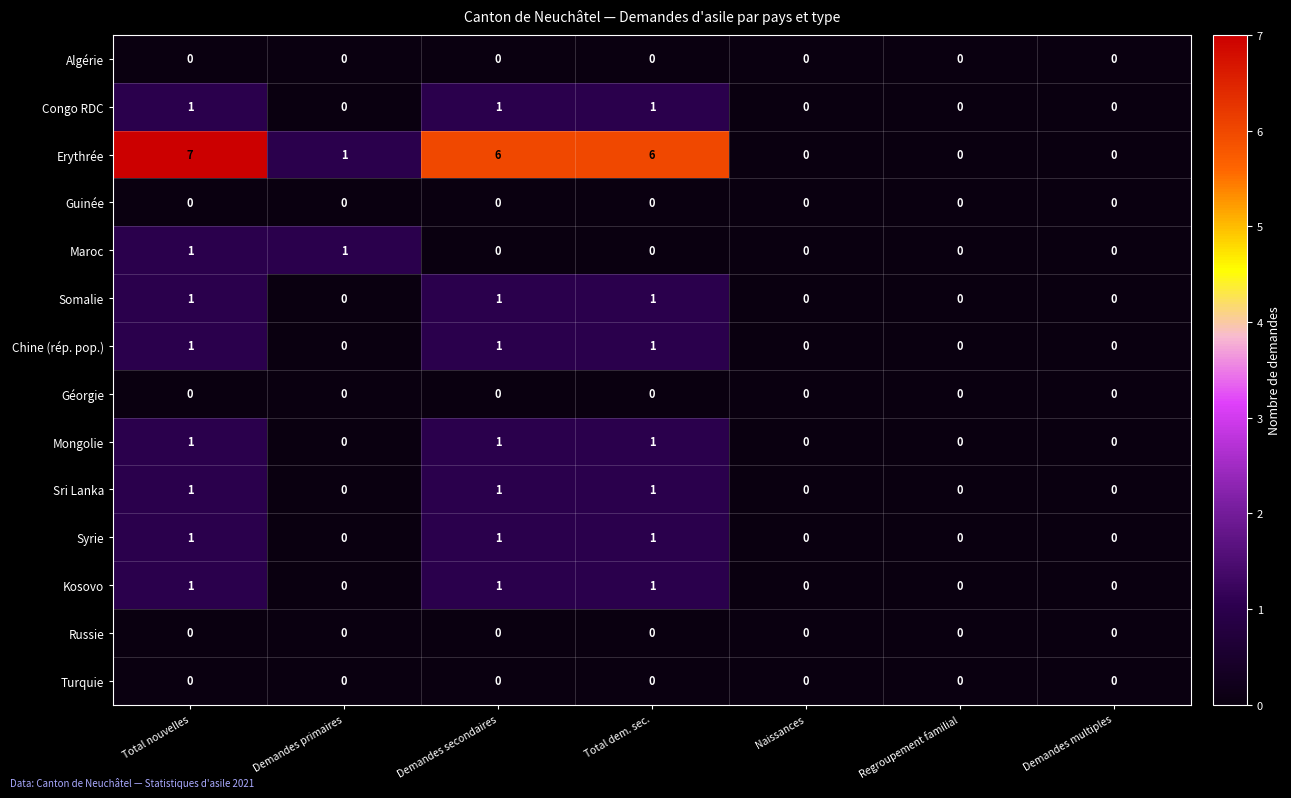

What is the total value across all series at Total nouvelles?

15